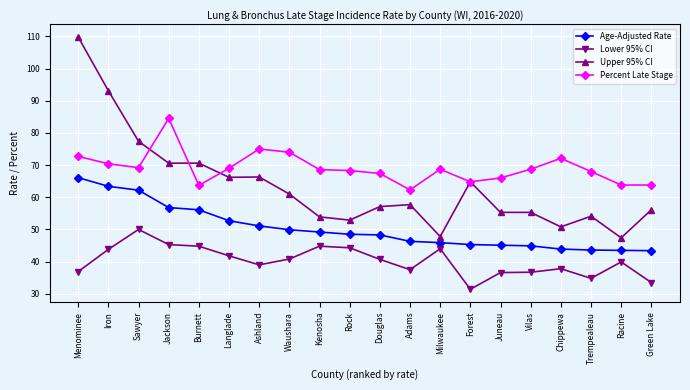

True or false: Upper 95% CI and Age-Adjusted Rate intersect in this chart.

False